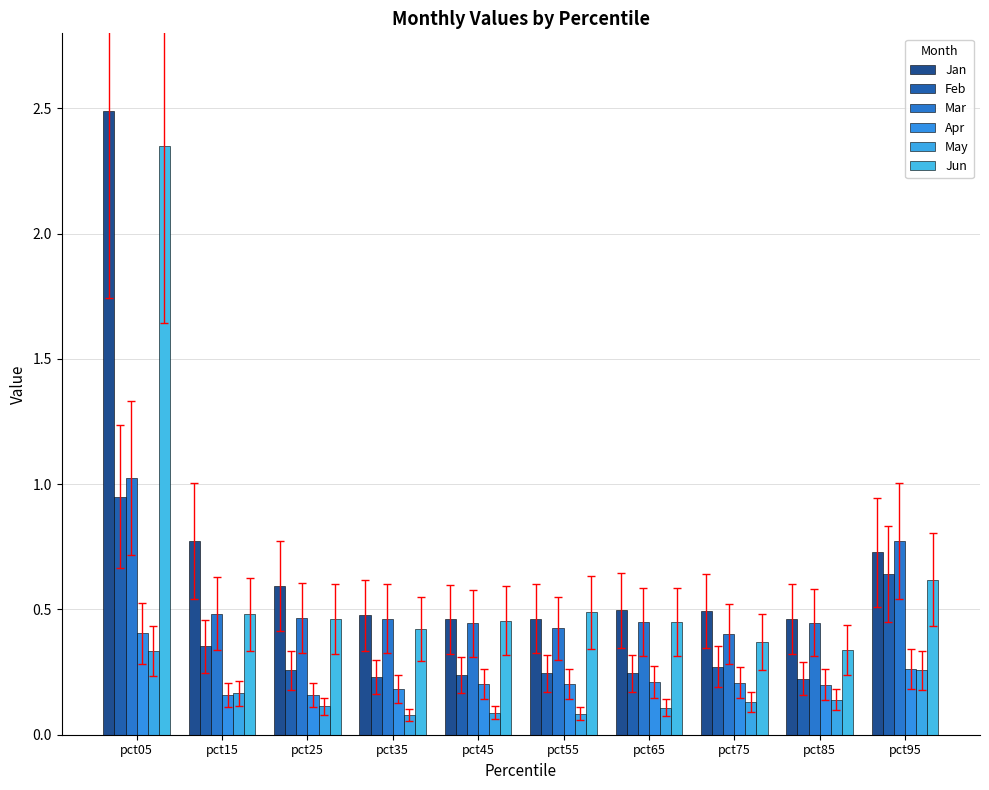

What is the maximum value shown in the chart?

2.5